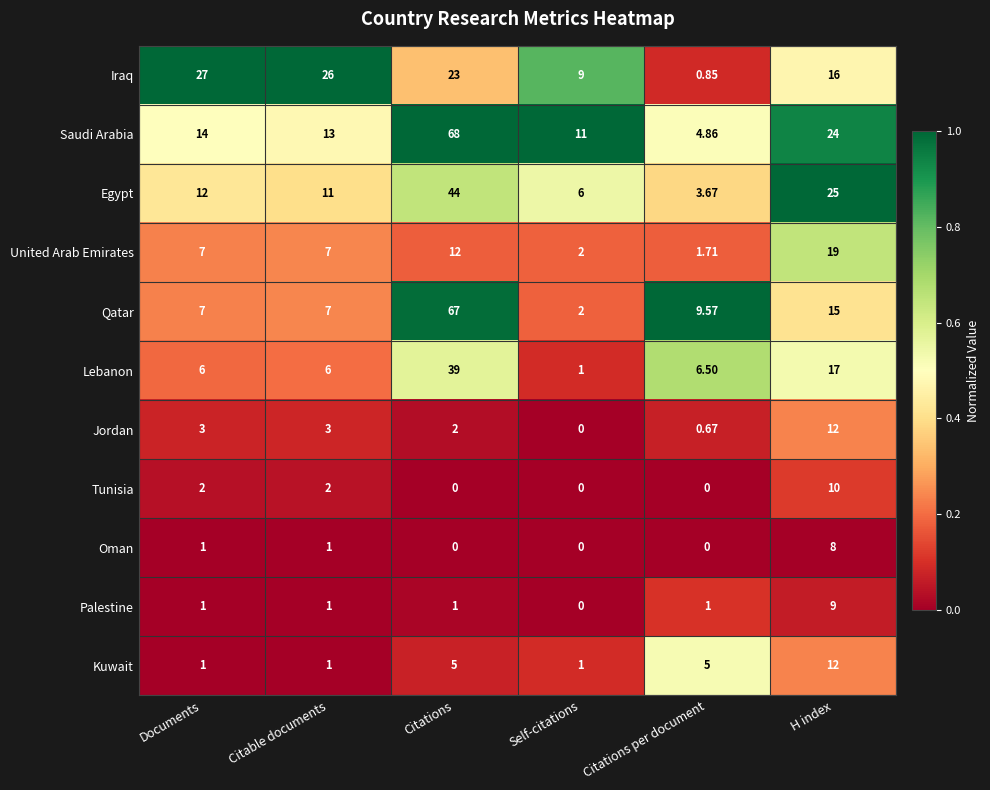

Which series changed the most between Documents and Self-citations?

Iraq